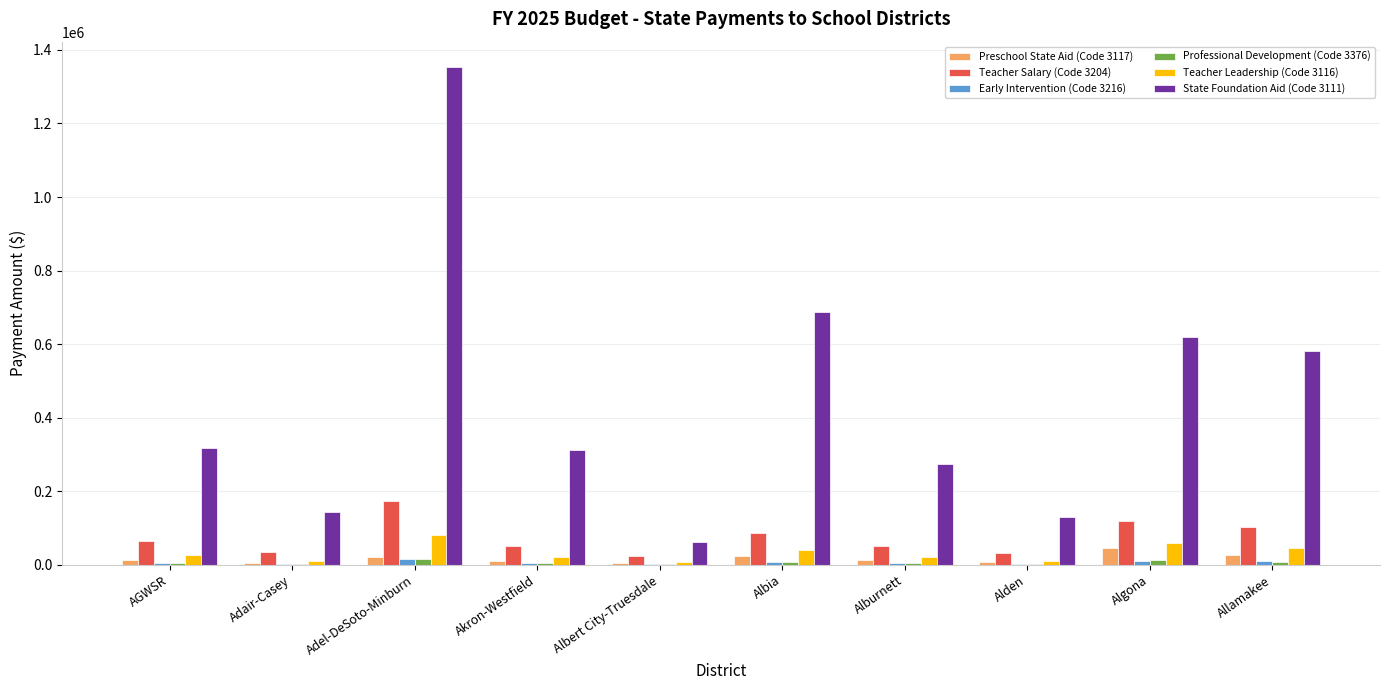

Is the value of Early Intervention (Code 3216) at Albia greater than the value of Teacher Leadership (Code 3116) at Akron-Westfield?

No